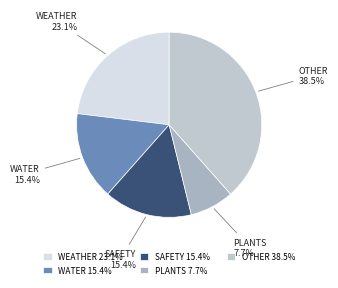

Do WATER and OTHER together represent more than half of the pie?

Yes